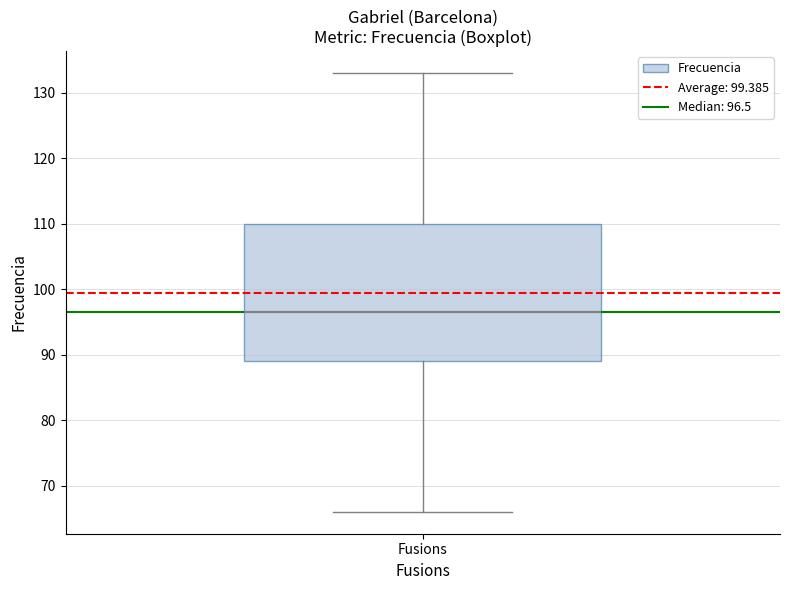

Transcribe this box plot: give where the median line is, the range the box spans, and where the two whiskers end, as read against the y-axis. The values are not printed on the chart, so give them approximately, as read against the axis.

median 97, box 89 to 110, whiskers 66 to 133